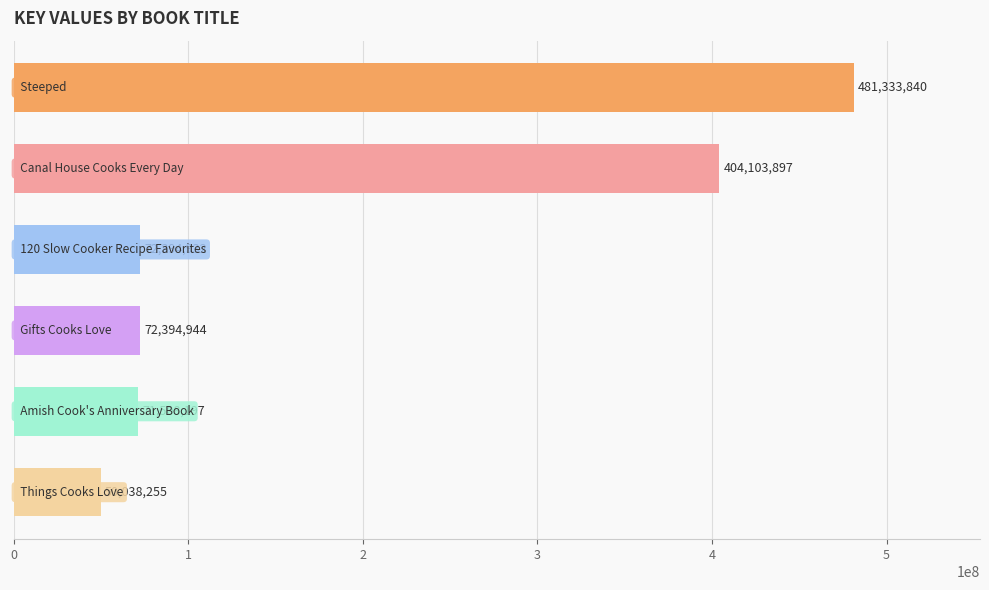

What is the difference between the maximum and minimum values?

431295585